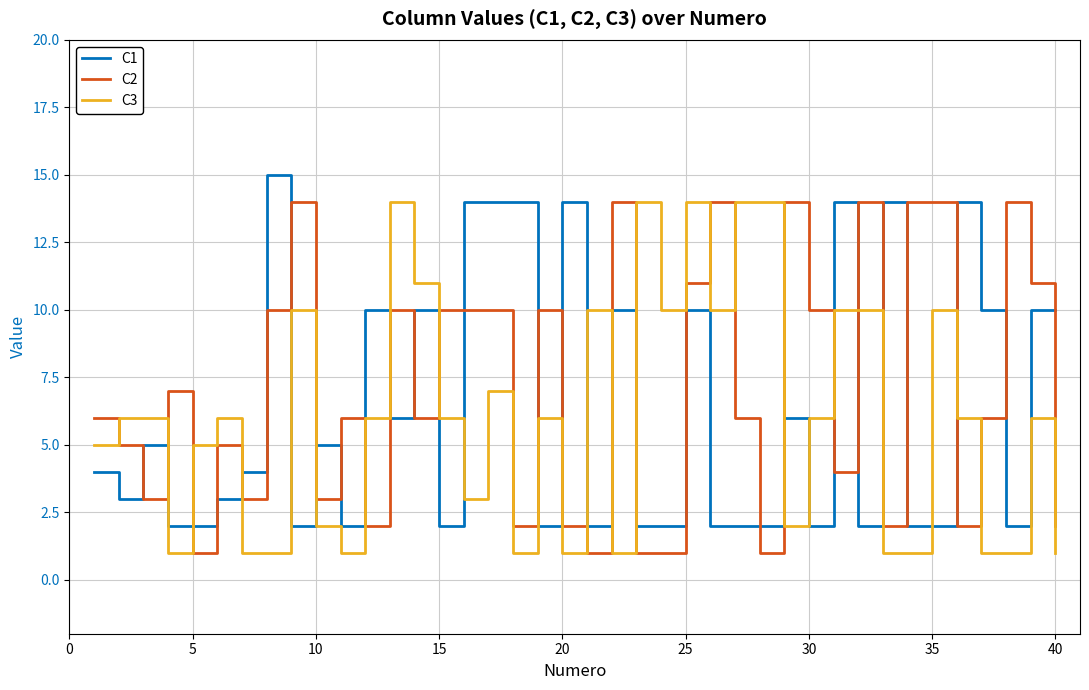

What is the greatest value displayed?

15